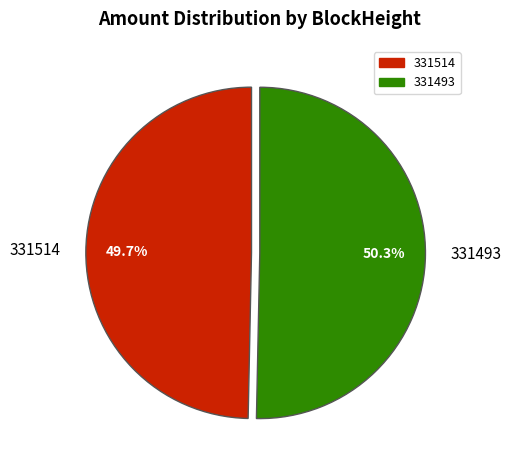

Is there a majority slice in this chart?

Yes